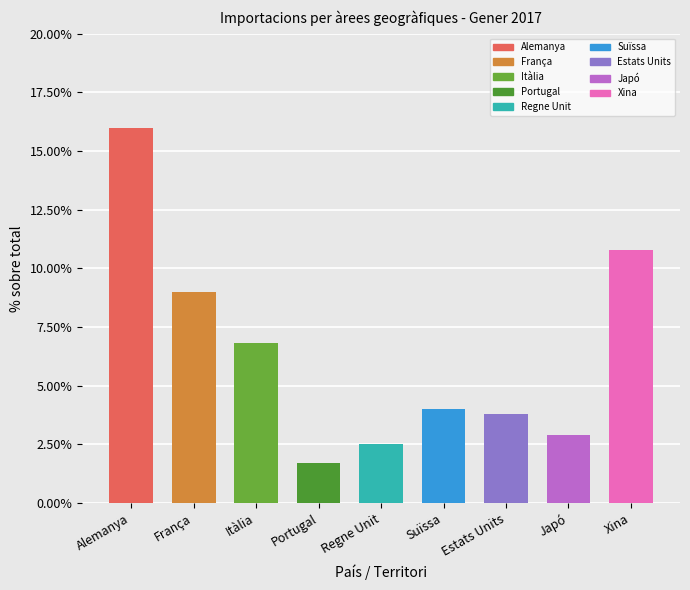

What is the greatest value displayed?

16.0